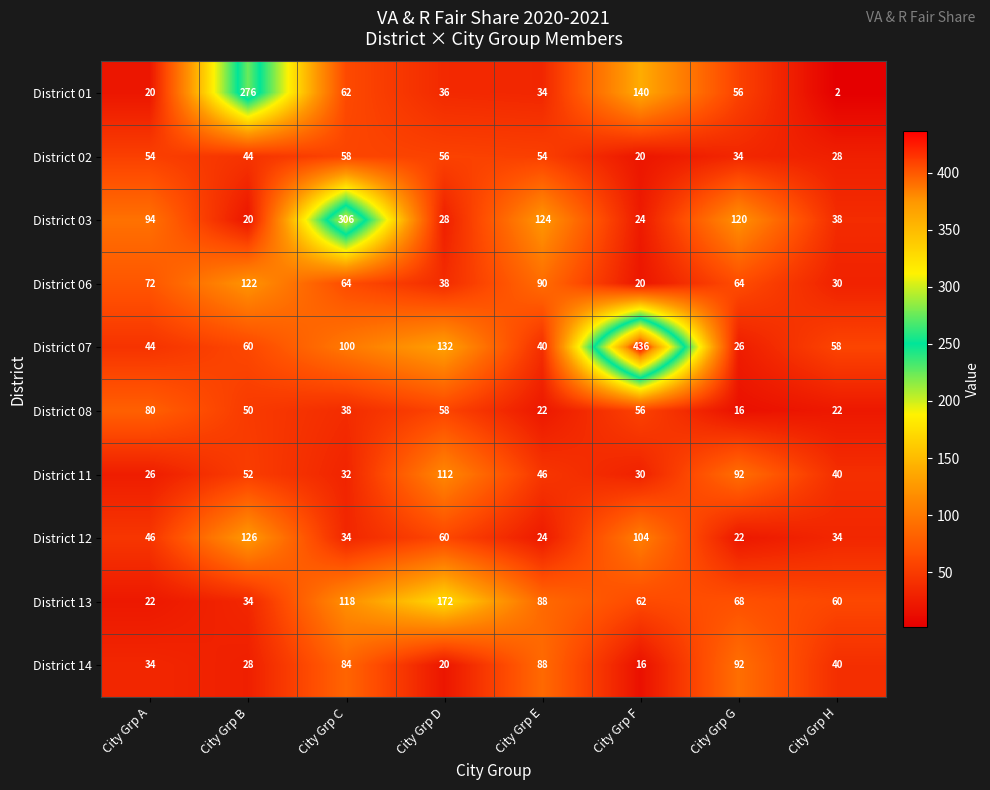

True or false: District 14 has a value of 84 at City Grp C.

True